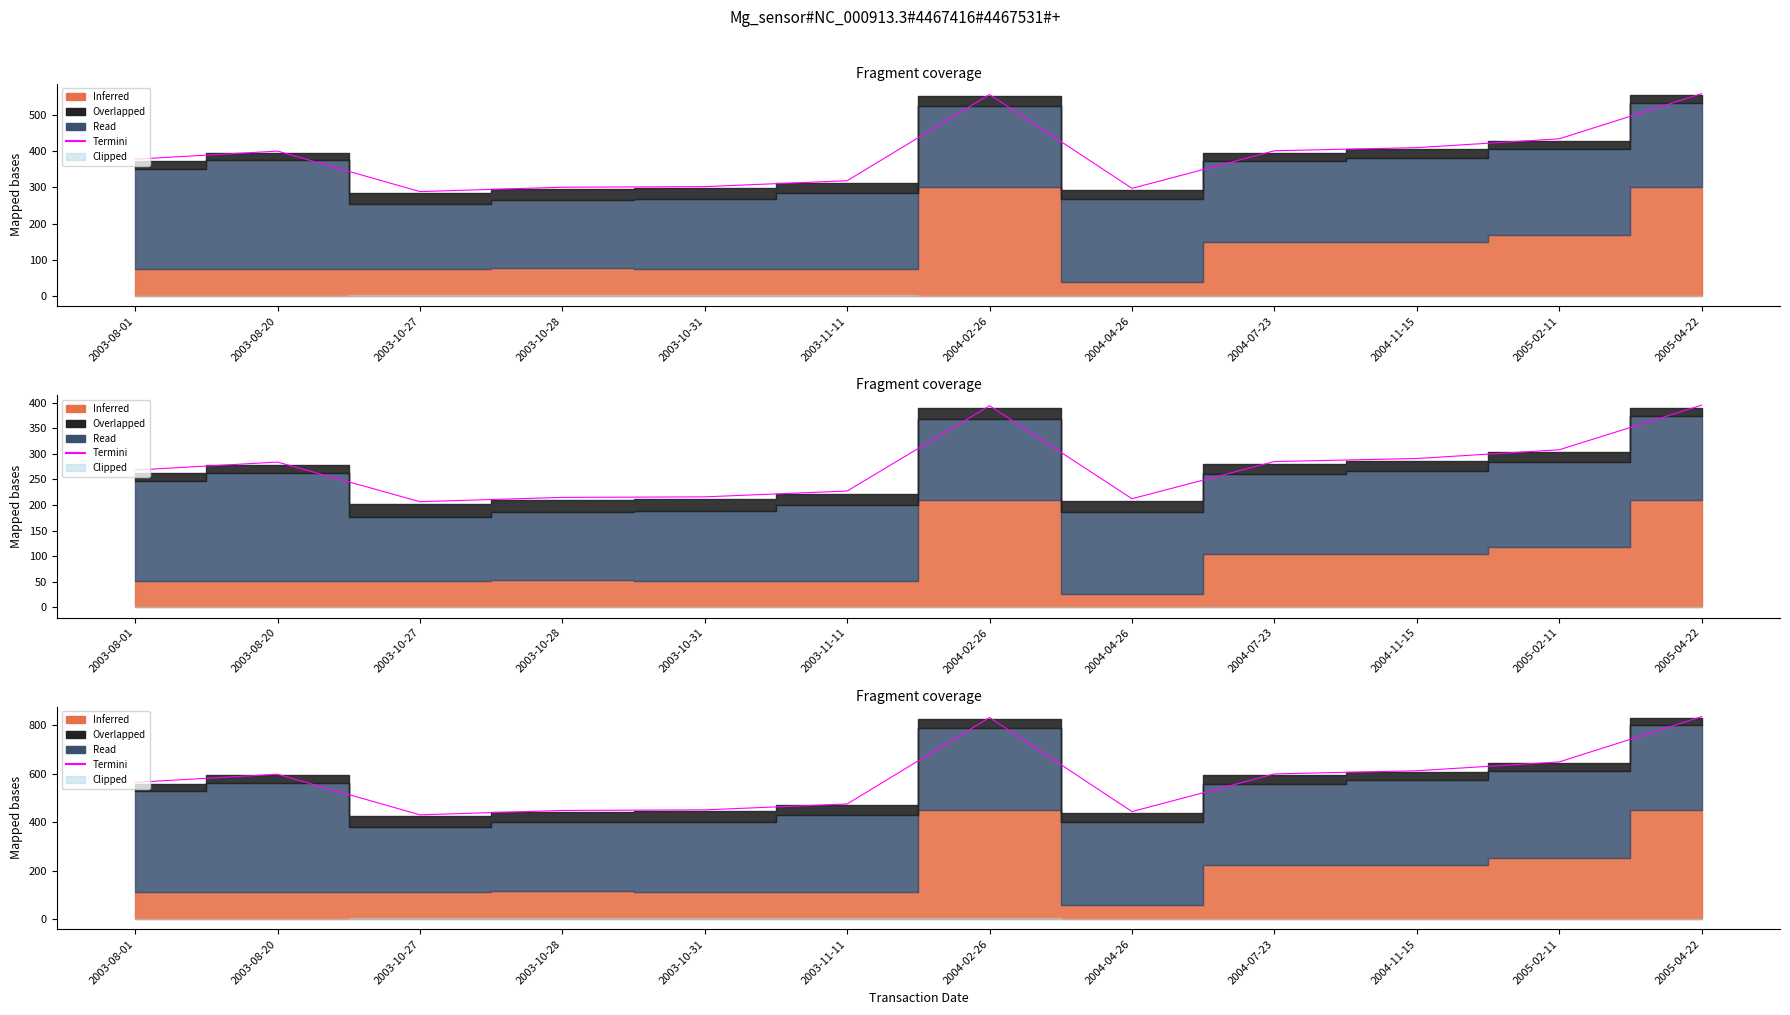

What is the label of the 4th point from the left?

2003-10-28